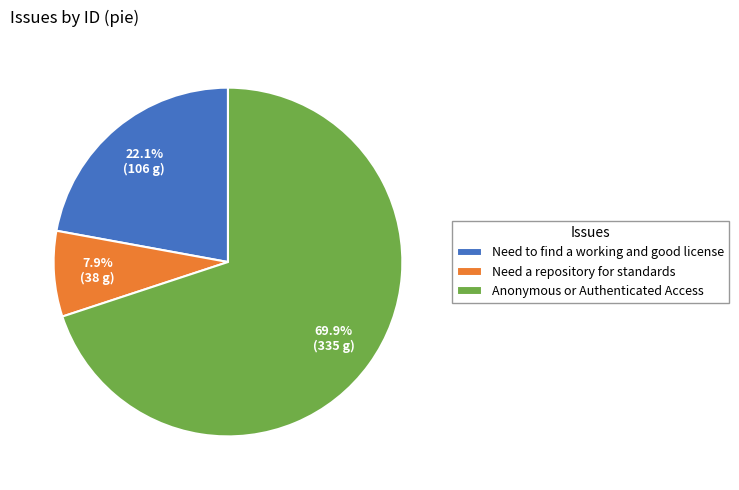

Which slice is the largest?

Anonymous or Authenticated Access